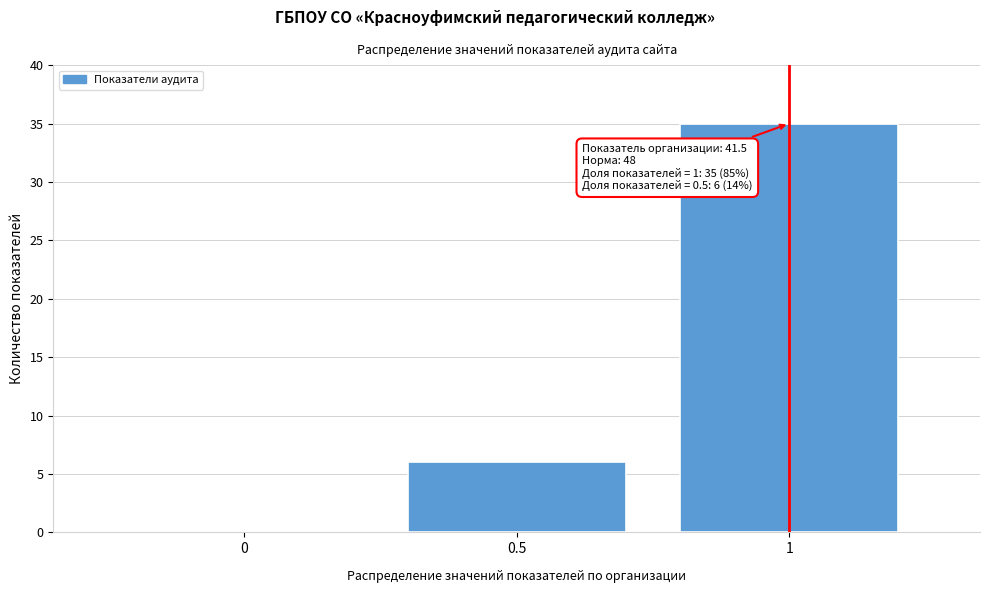

Over which range of the x-axis is the bar tallest?

0.75 to 1.25